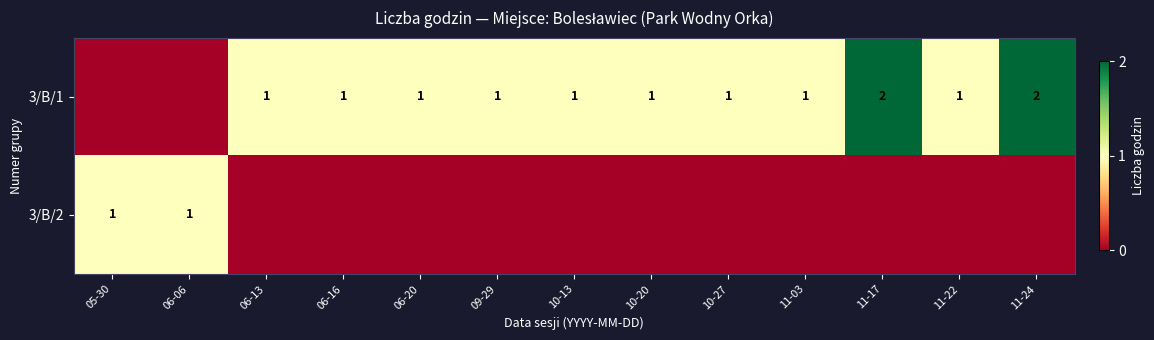

The value of 3/B/1 at 10-13 is 2. True or false?

False